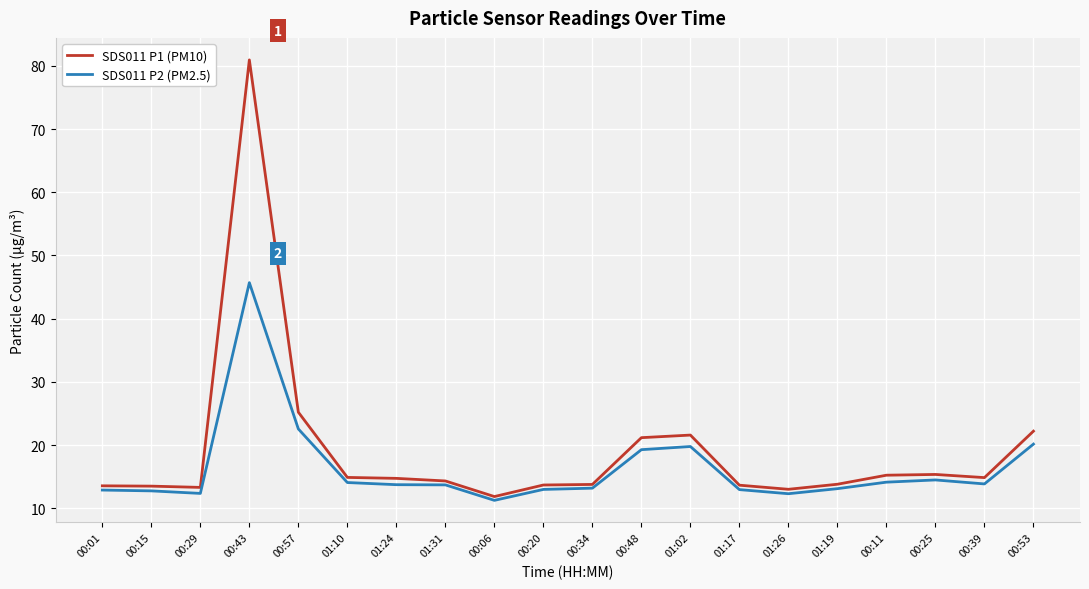

How many lines are shown in the chart?

2